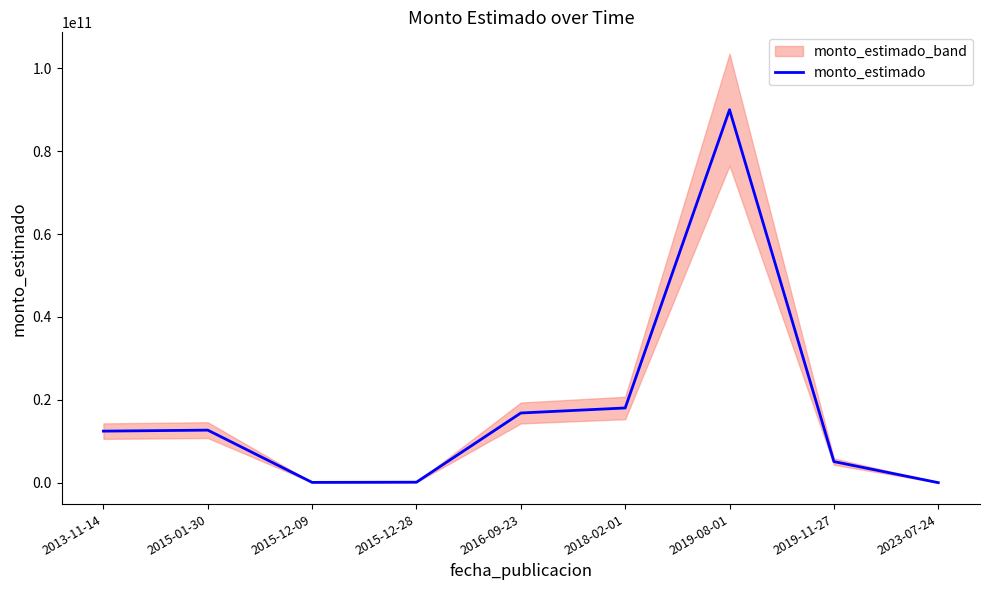

What is the label of the 2nd point from the right?

2019-11-27